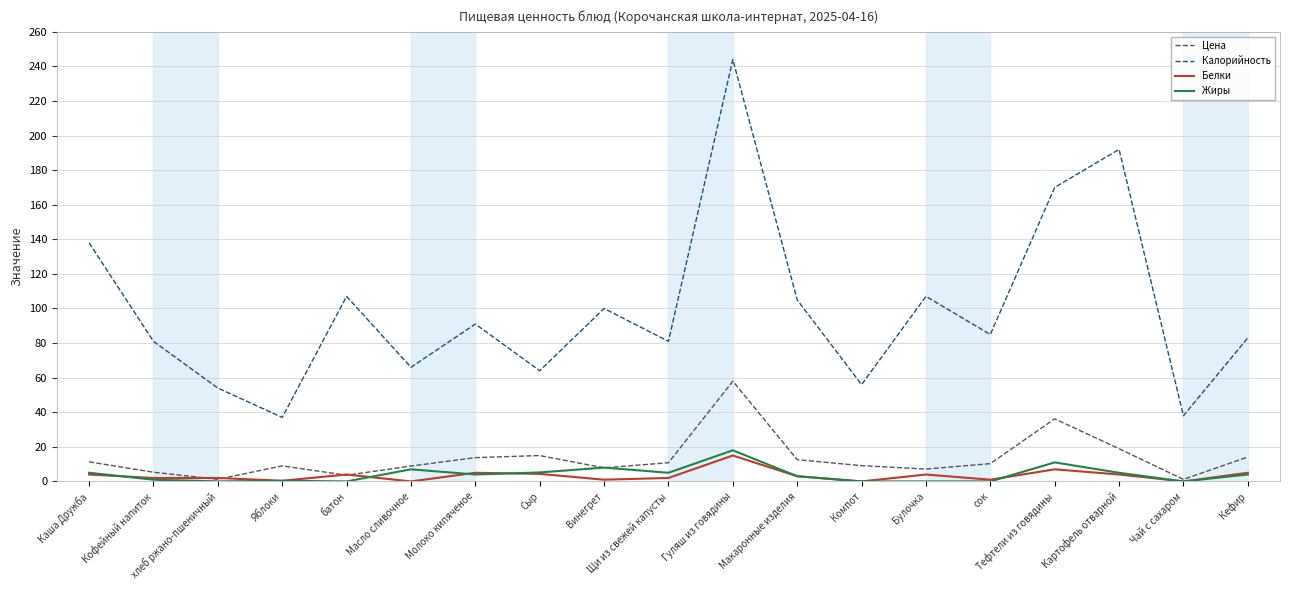

What position from the left is Компот?

13